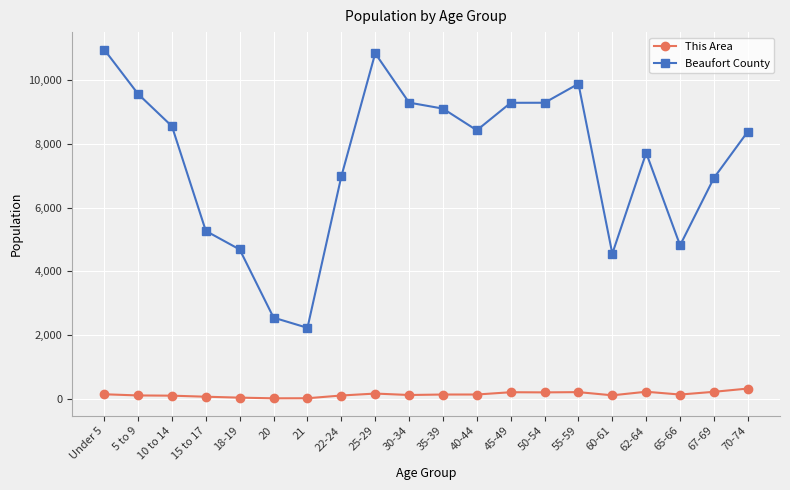

Which series has the largest range (max minus min)?

Beaufort County